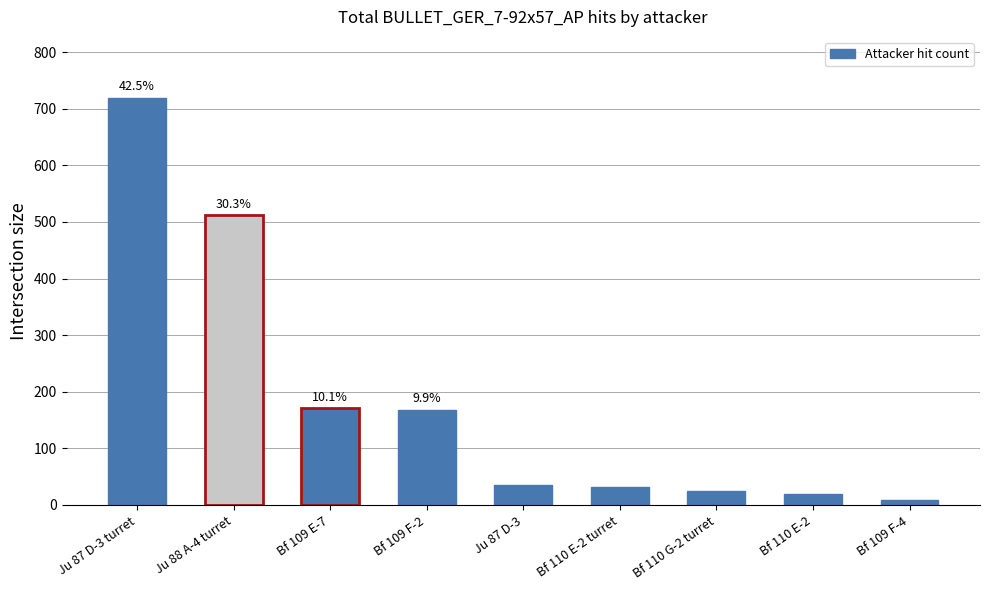

What is the label of the 1st bar from the left?

Ju 87 D-3 turret